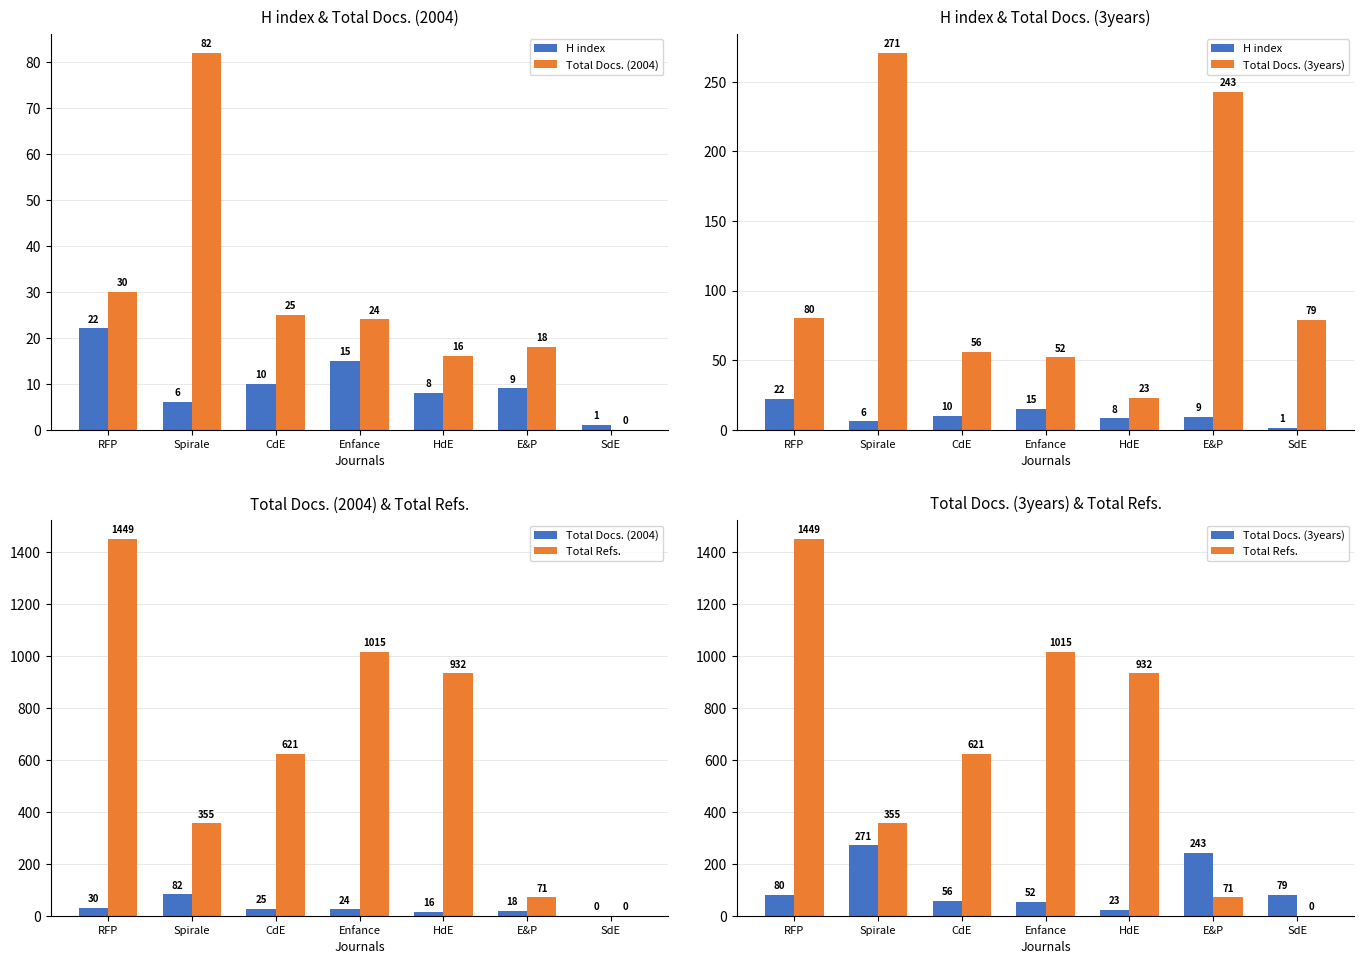

Does the chart contain stacked bars?

No